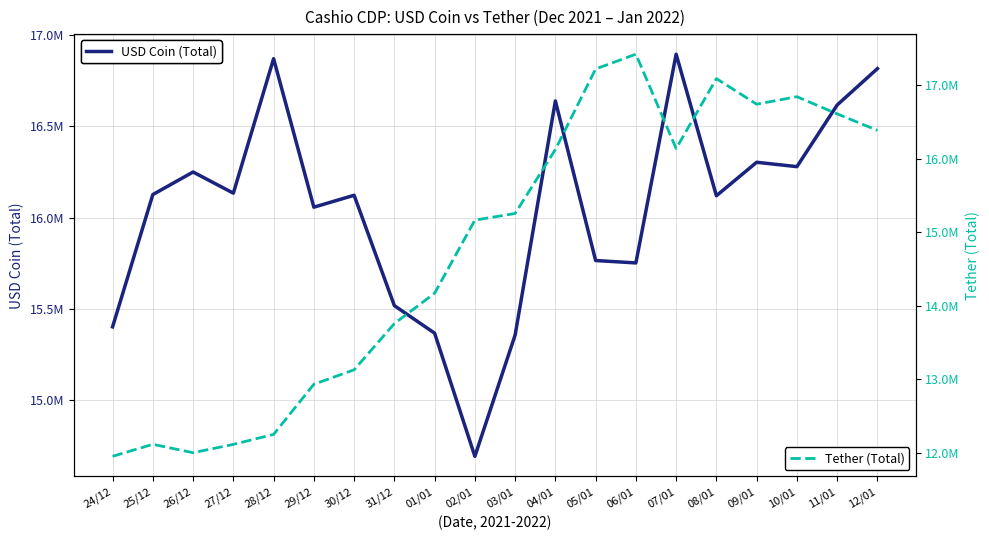

Reading left to right, extract all data points from this chart.

USD Coin (Total): 24/12=15402526.2	25/12=16125971.4	26/12=16249287.1	27/12=16133643.2	28/12=16868988.2	29/12=16056976.0	30/12=16122084.8	31/12=15518489.2	01/01=15367938.5	02/01=14694384.6	03/01=15357752.1	04/01=16638050.6	05/01=15765207.2	06/01=15752100.1	07/01=16893451.3	08/01=16119472.1	09/01=16302523.1	10/01=16278617.0	11/01=16615744.5	12/01=16814713.0
Tether (Total): 24/12=11954324.7	25/12=12117836.8	26/12=12003584.9	27/12=12116919.2	28/12=12252804.8	29/12=12934661.7	30/12=13131325.7	31/12=13759996.9	01/01=14173051.9	02/01=15167120.8	03/01=15257867.9	04/01=16128300.6	05/01=17223638.2	06/01=17424011.9	07/01=16140570.6	08/01=17092047.7	09/01=16744187.5	10/01=16846284.7	11/01=16612502.4	12/01=16388057.1